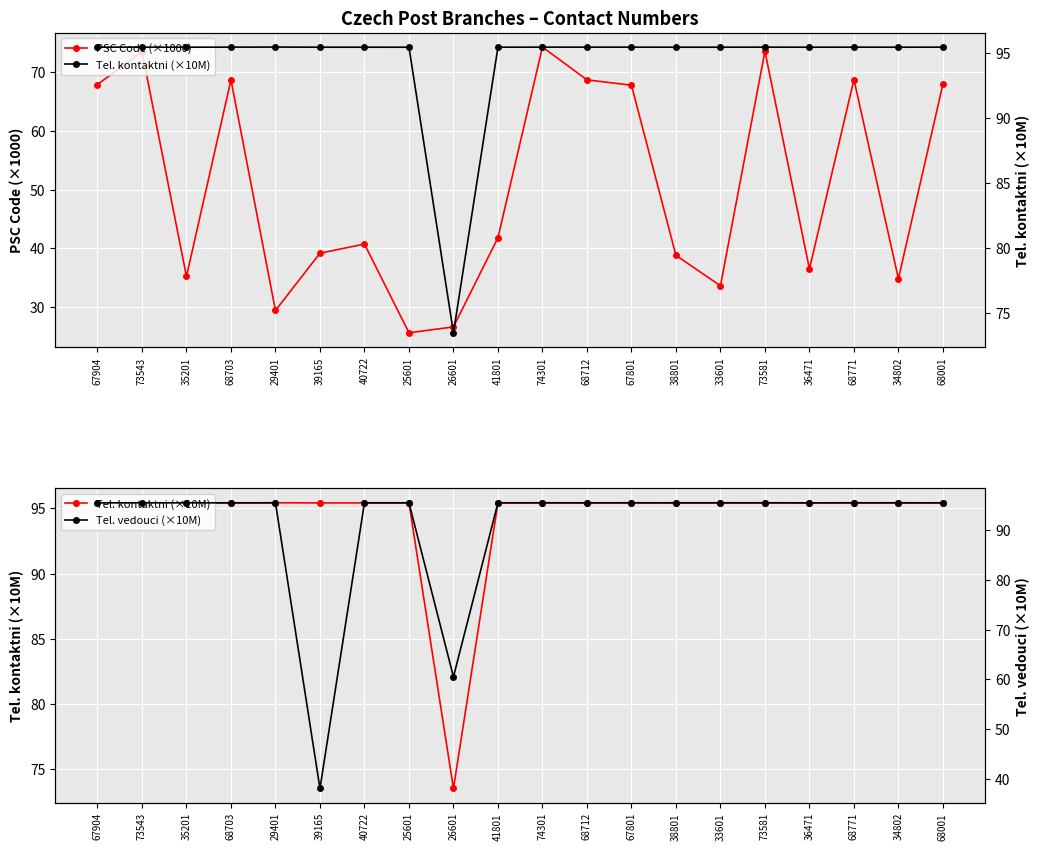

In Tel. vedouci (×10M), how many points are higher than both neighbors (excluding endpoints)?

7